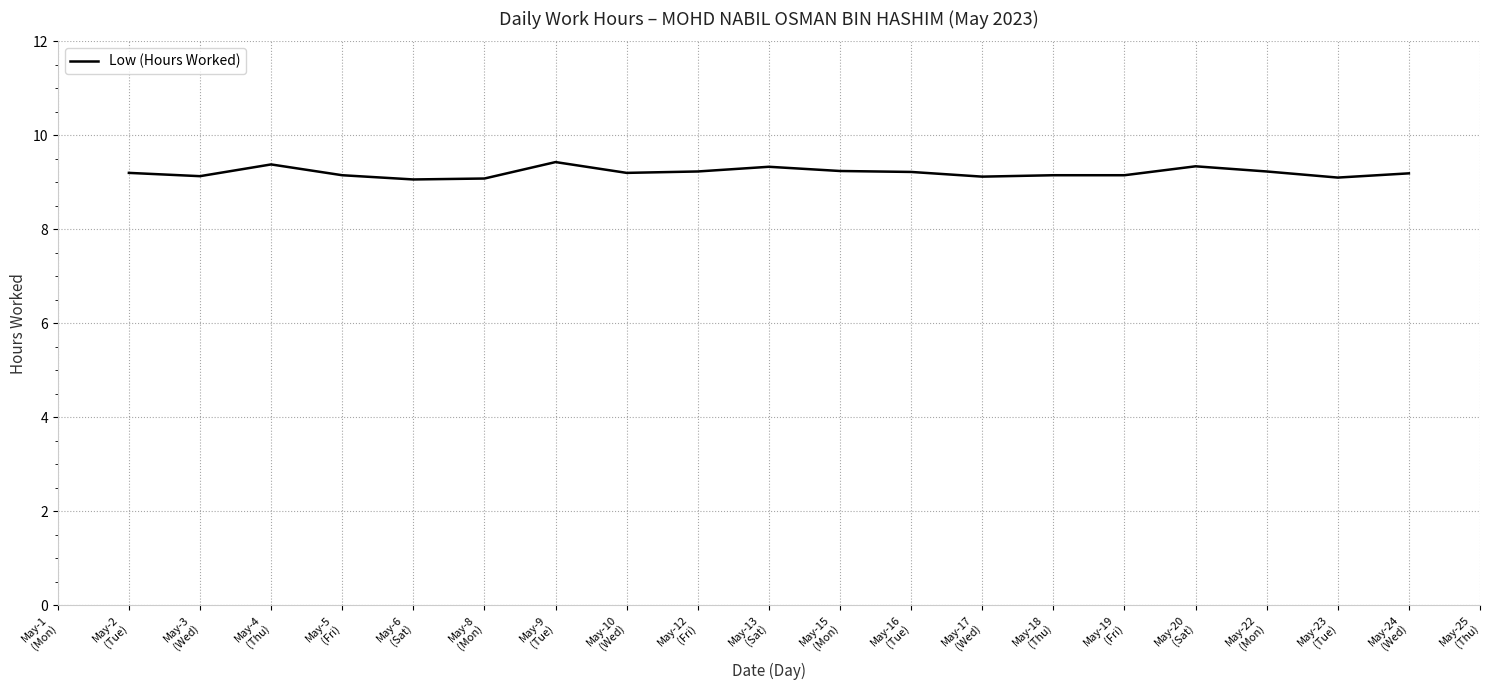

What is the change in value from May-4
(Thu) to May-8
(Mon)?

-0.3